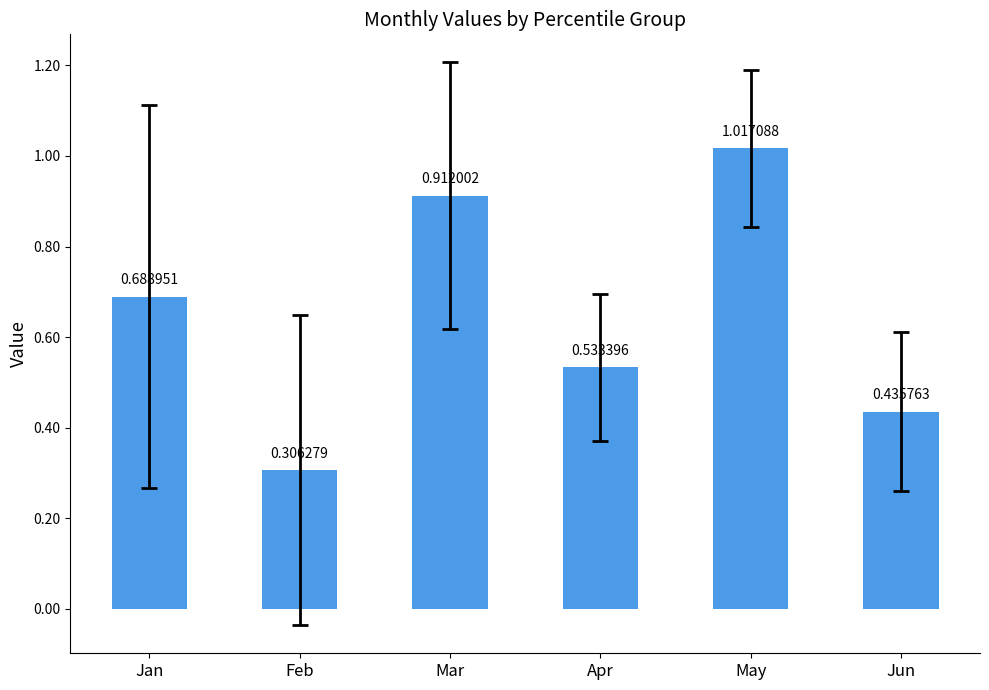

At which label is the value closest to 0?

Feb